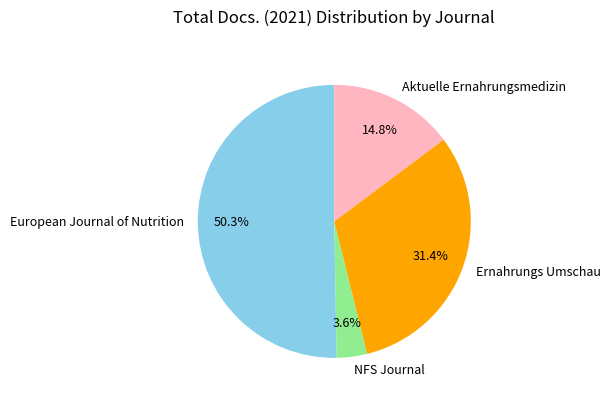

Is the sum of Ernahrungs Umschau and European Journal of Nutrition greater than half?

Yes